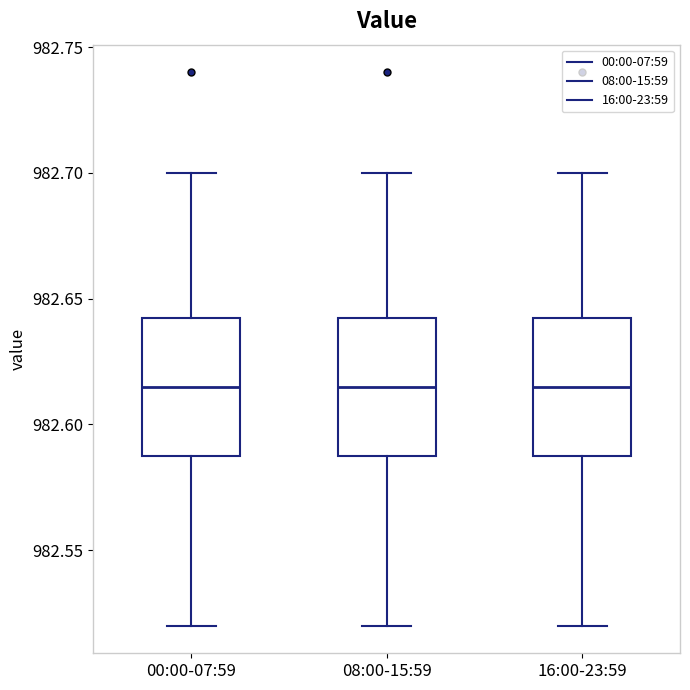

Reading left to right, read every box against the y-axis: the position of its median line, the range the box covers, and the ends of its whiskers. The values are not printed on the chart, so give them approximately, as read against the axis.

00:00-07:59: median 982.615, box 982.590 to 982.645, whiskers 982.520 to 982.700
08:00-15:59: median 982.615, box 982.590 to 982.645, whiskers 982.520 to 982.700
16:00-23:59: median 982.615, box 982.590 to 982.645, whiskers 982.520 to 982.700